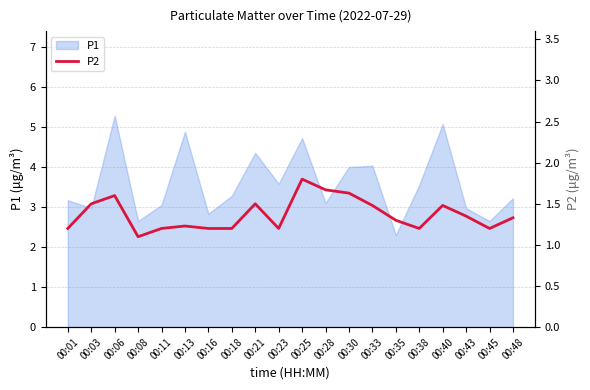

What is the lowest value of the P1 series?

2.3